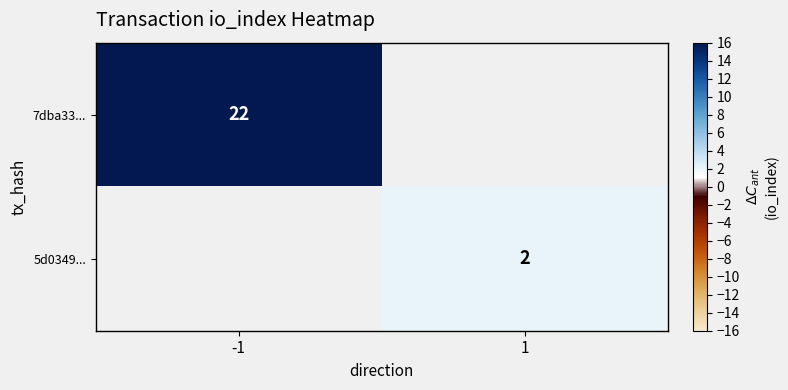

The 7dba33... series shows 7 at -1. True or false?

False